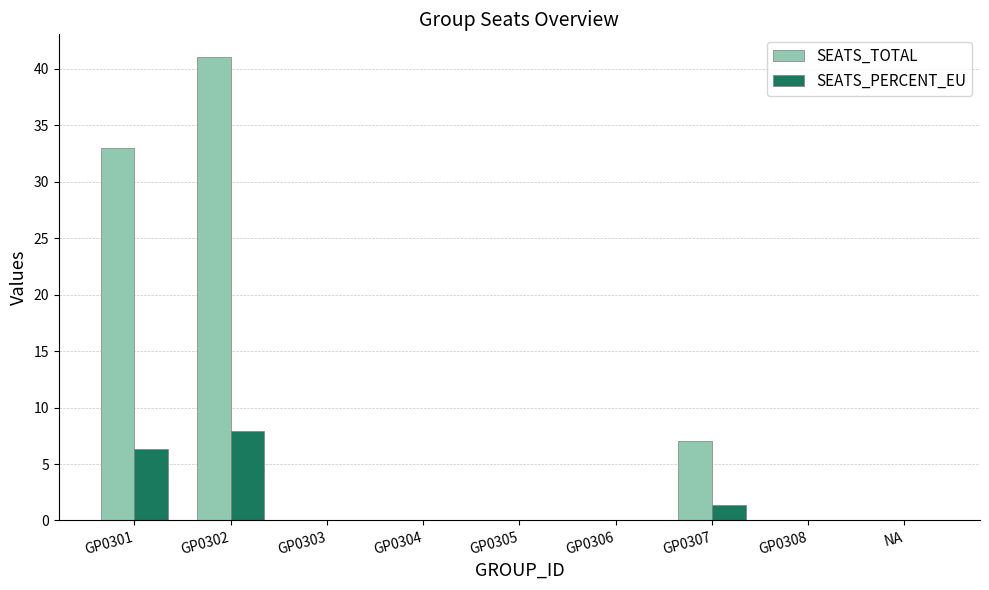

What is the highest value of the SEATS_PERCENT_EU series?

7.9